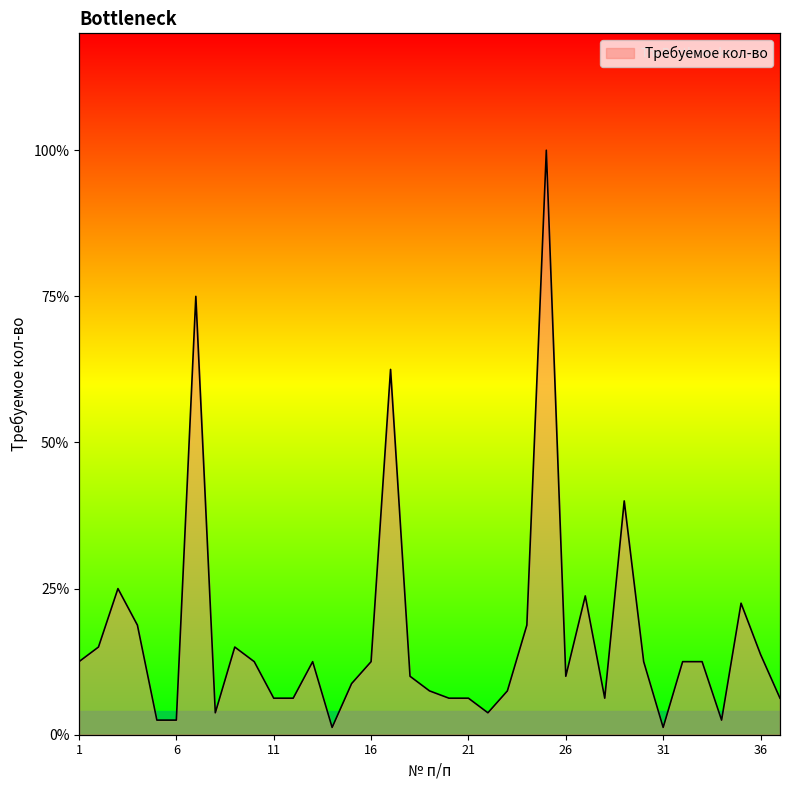

How many lines are shown in the chart?

1